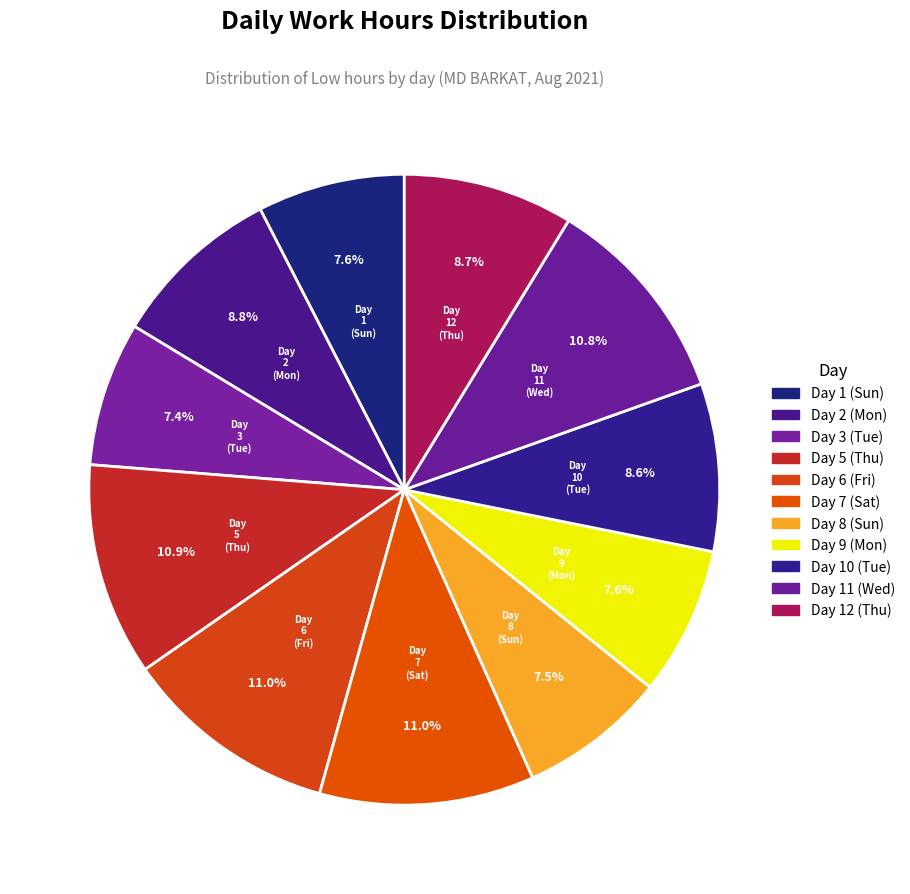

To the nearest percent, what is the difference between the largest and smallest slice percentages?

4%